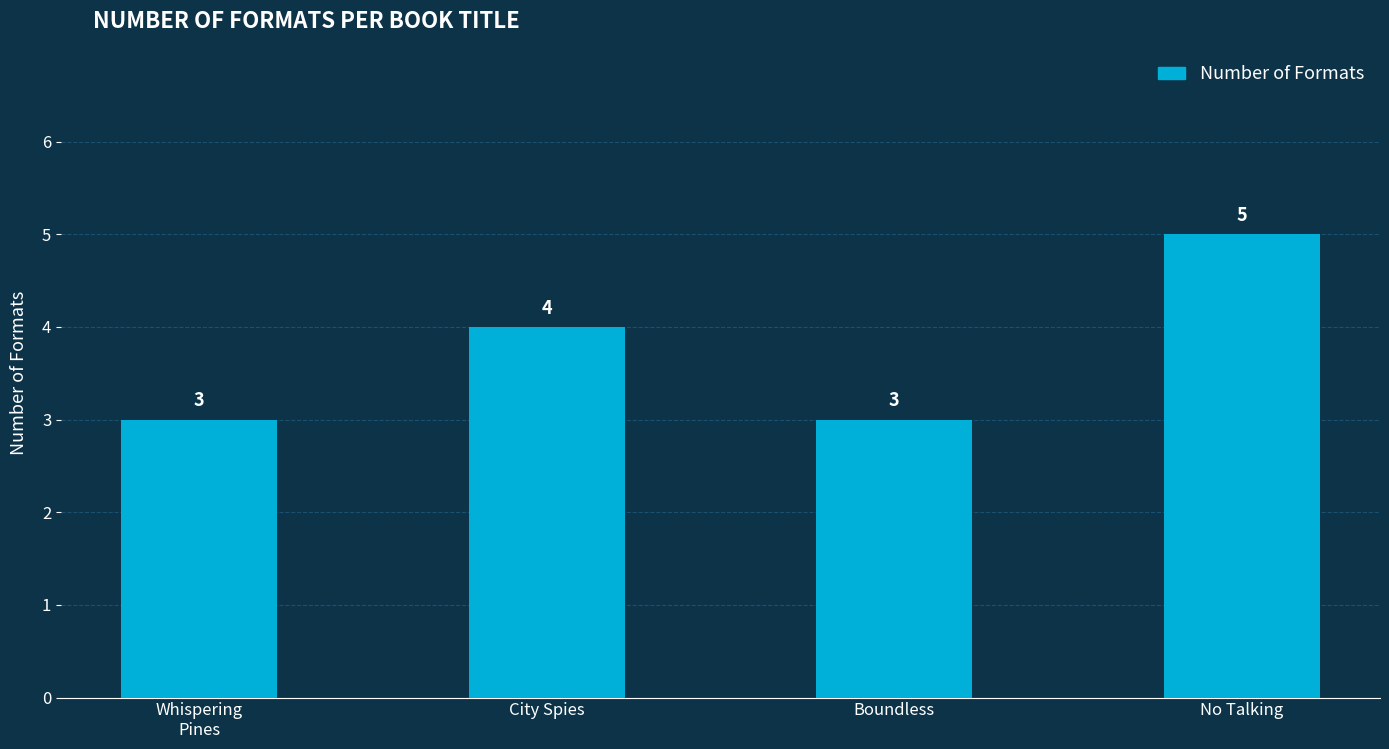

What is the ratio of the value at No Talking to the value at Boundless?

1.7